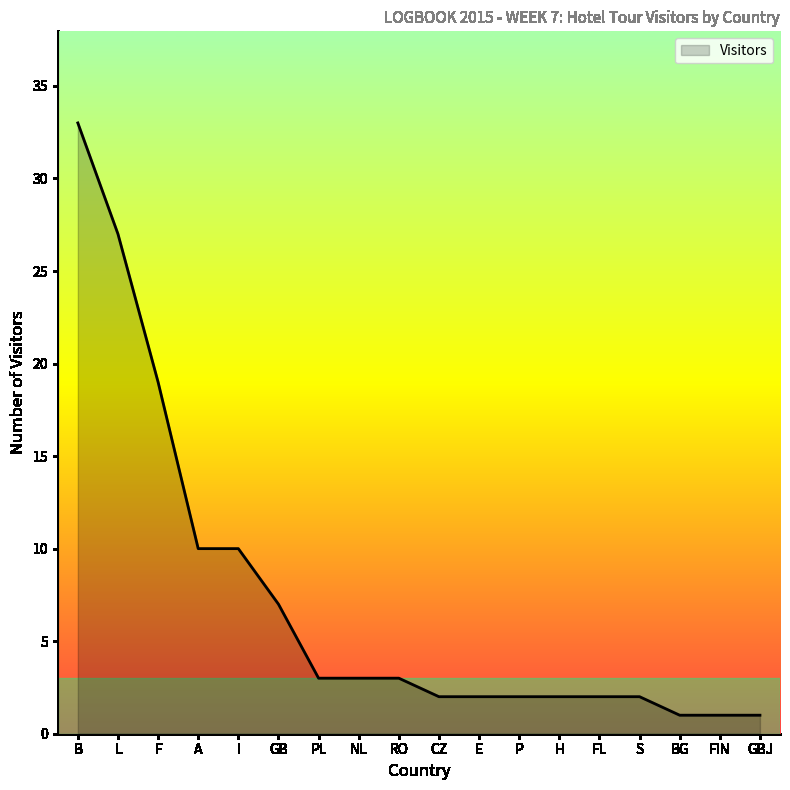

What position from the left is P?

12